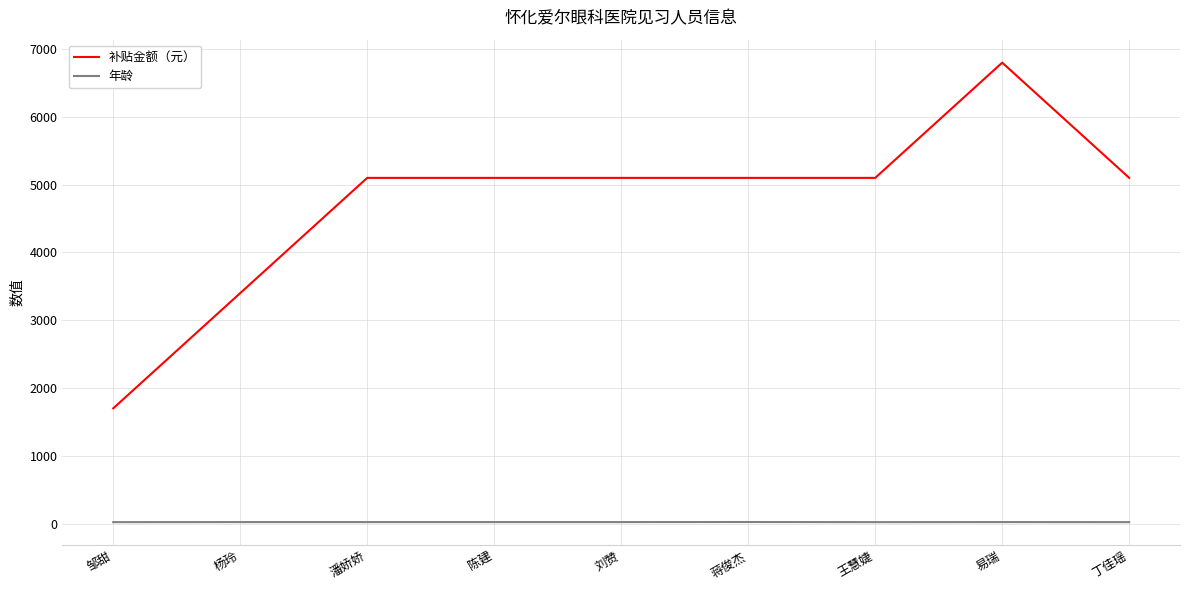

What is the sum of all 年龄 values?

196